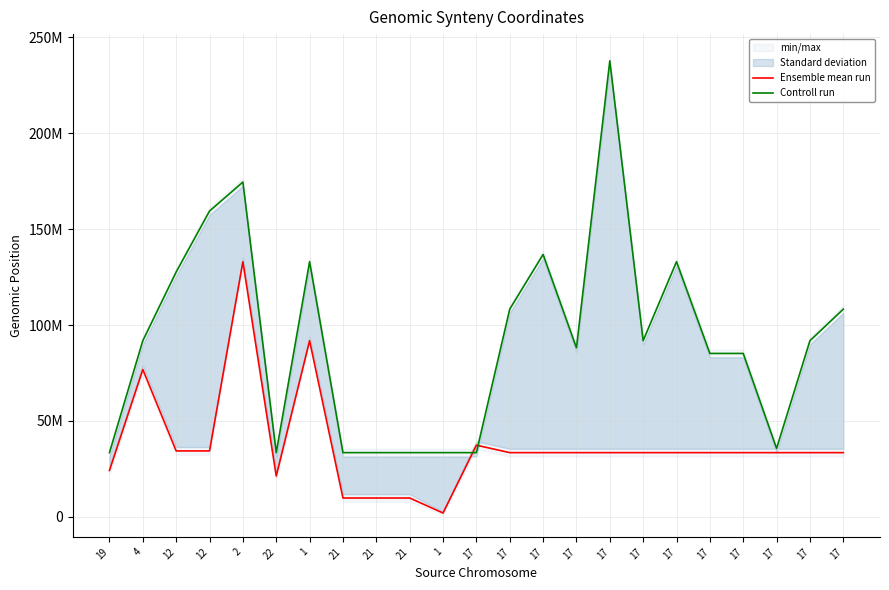

How many times do Controll run and Ensemble mean run cross each other?

2